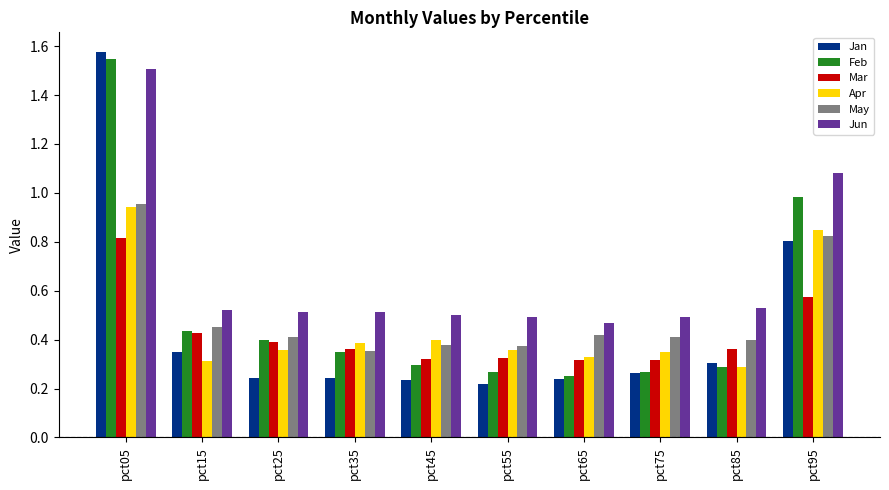

Is it true that Apr equals 0.1 at pct15?

False